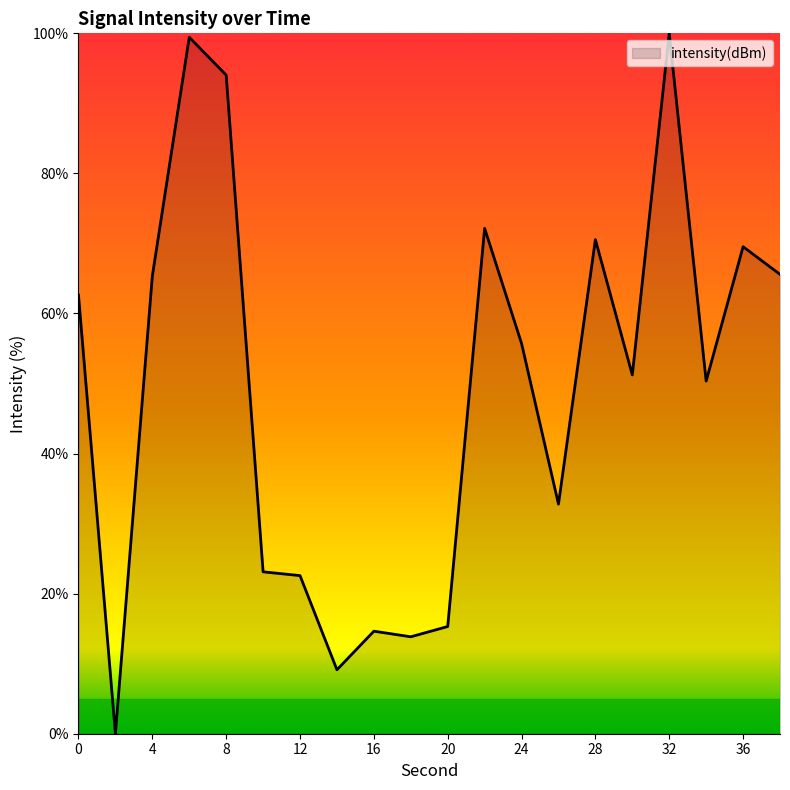

What is the value of the 10th point from the left?

13.8